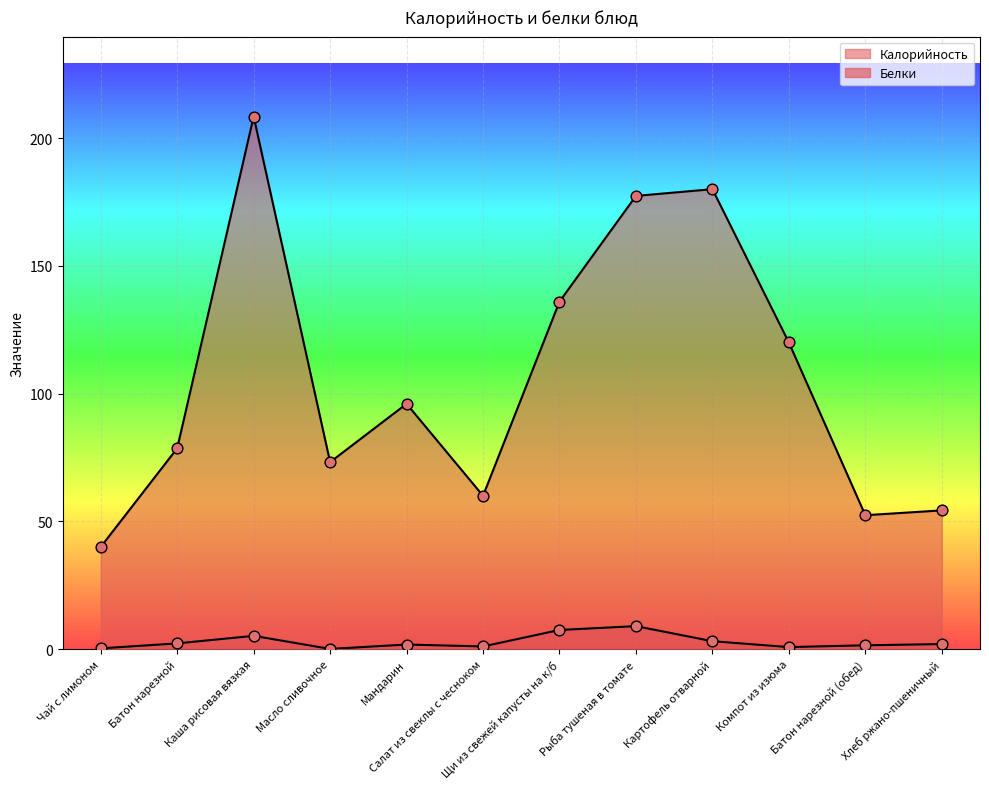

Which series has the largest Y range (max minus min)?

Калорийность